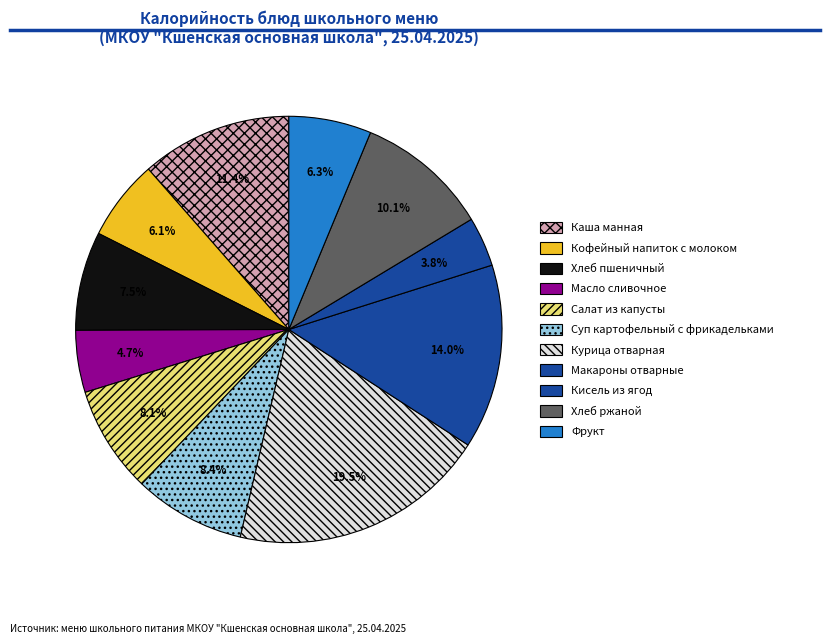

How many slices are in this pie chart?

11